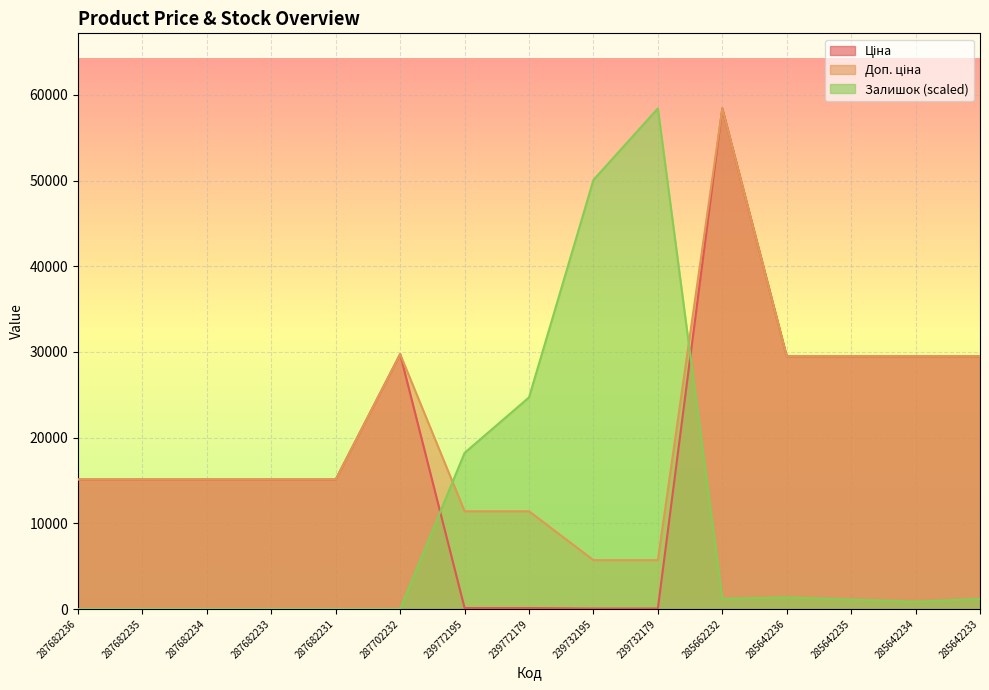

Reading left to right, extract all data points from this chart.

Ціна: 287682236=15120.0	287682235=15120.0	287682234=15120.0	287682233=15120.0	287682231=15120.0	287702232=29747.2	239772195=114.1	239772179=114.1	239732195=57.0	239732179=57.0	285662232=58426.5	285642236=29491.5	285642235=29491.5	285642234=29491.5	285642233=29491.5
Доп. ціна: 287682236=15120.0	287682235=15120.0	287682234=15120.0	287682233=15120.0	287682231=15120.0	287702232=29747.2	239772195=11410.0	239772179=11410.0	239732195=5705.0	239732179=5705.0	285662232=58426.5	285642236=29491.5	285642235=29491.5	285642234=29491.5	285642233=29491.5
Залишок: 287682236=0.0	287682235=0.0	287682234=0.0	287682233=0.0	287682231=0.0	287702232=0.0	239772195=18226.4	239772179=24699.3	239732195=50079.9	239732179=58426.5	285662232=1192.4	285642236=1362.7	285642235=1107.2	285642234=851.7	285642233=1192.4